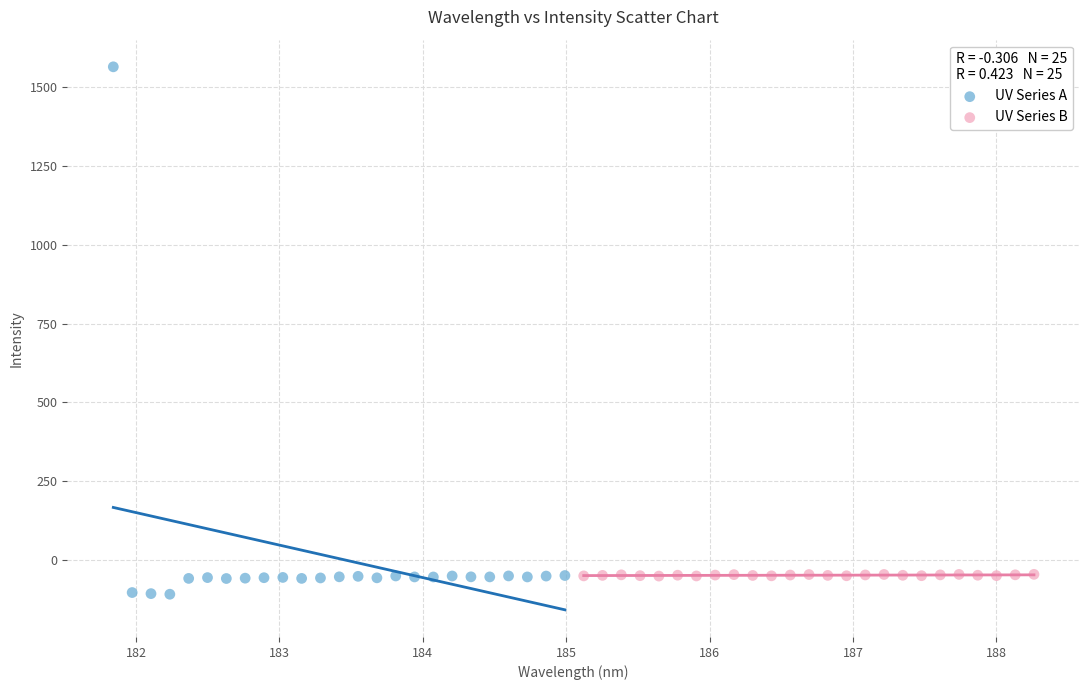

Which series has the widest spread of Y values?

UV Series A